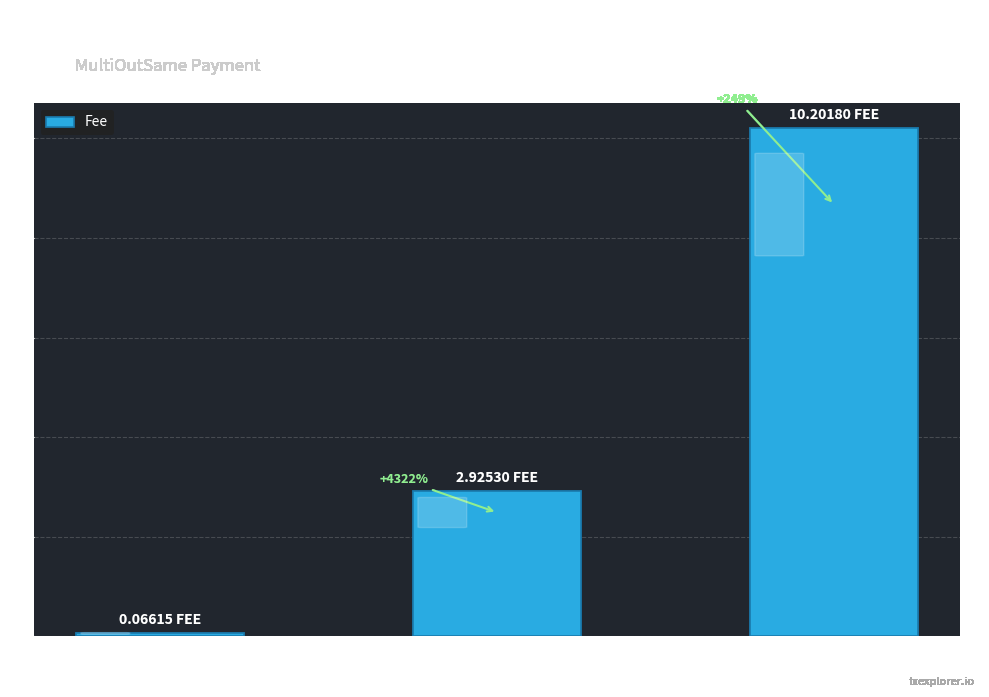

Rank the categories by value from highest to lowest.

4509, 4456, 4451